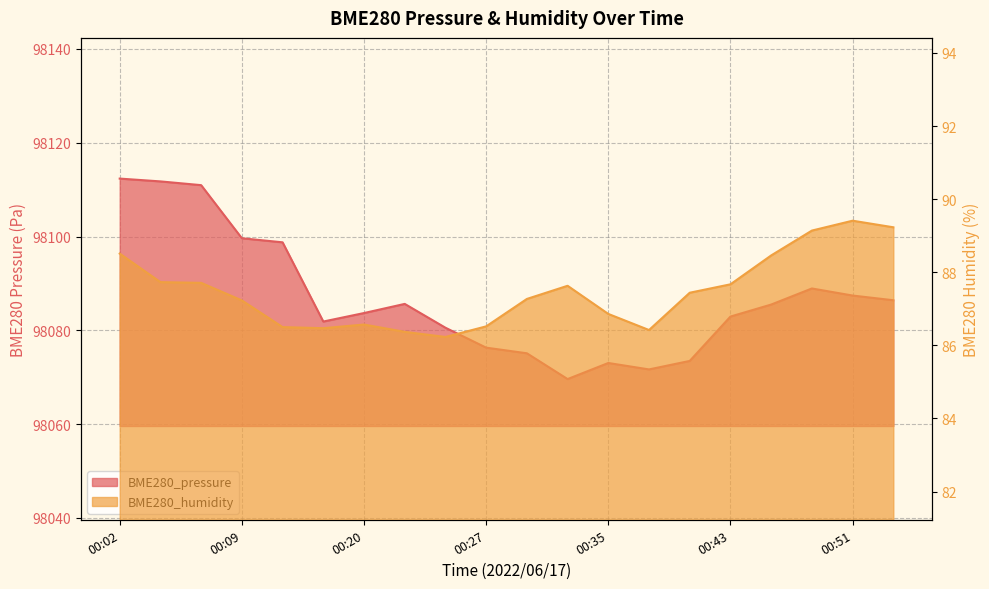

Which category has the lowest value in the BME280_humidity series?

00:25